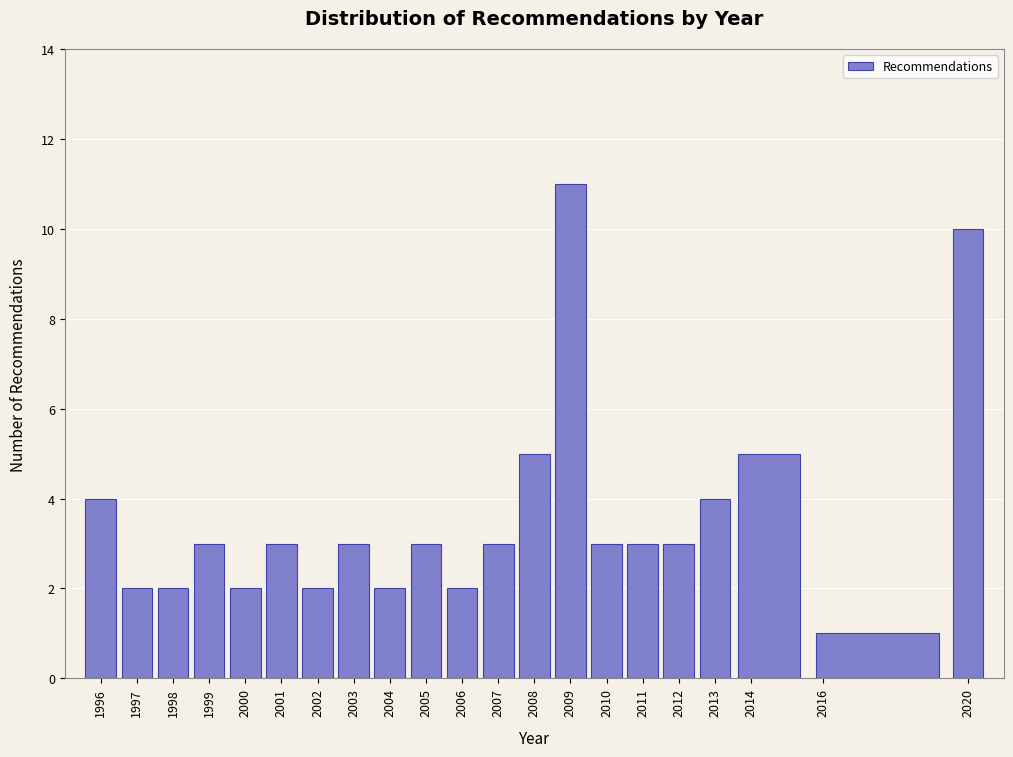

What is the height of the bar covering 2002.5 to 2003.5 on the x-axis? The values are not printed on the chart, so give them approximately, as read against the axis.

3